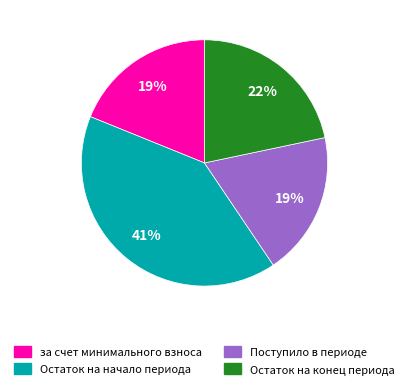

To the nearest percent, what is the average slice percentage?

25%